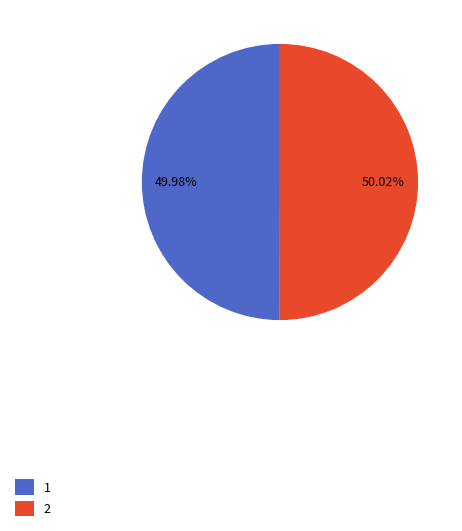

How many segments does this pie chart have?

2